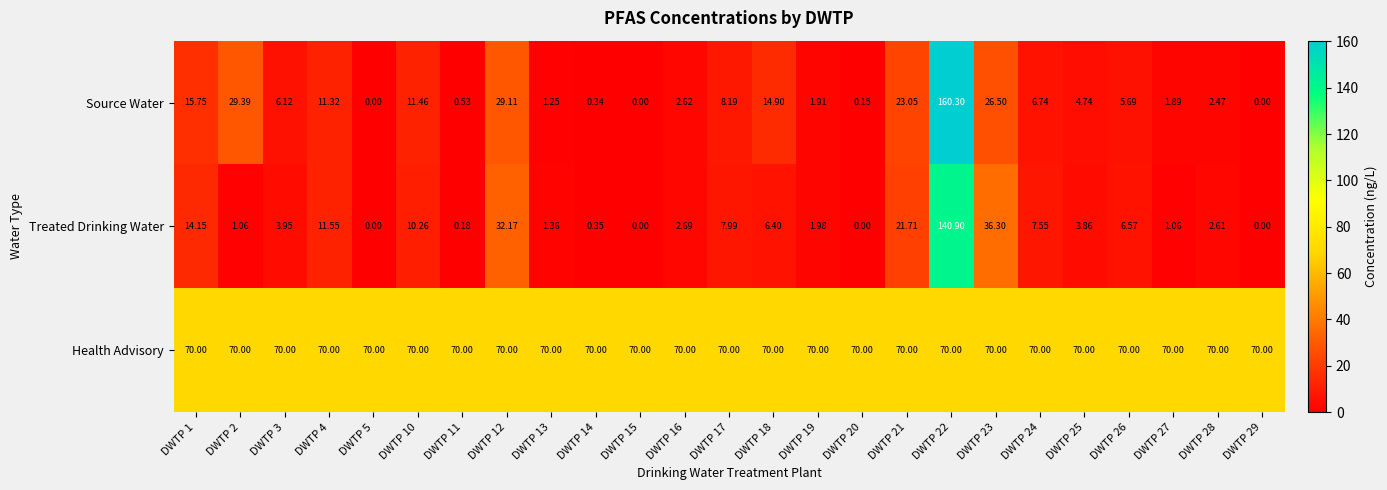

Which series has the largest total across all categories?

Health Advisory